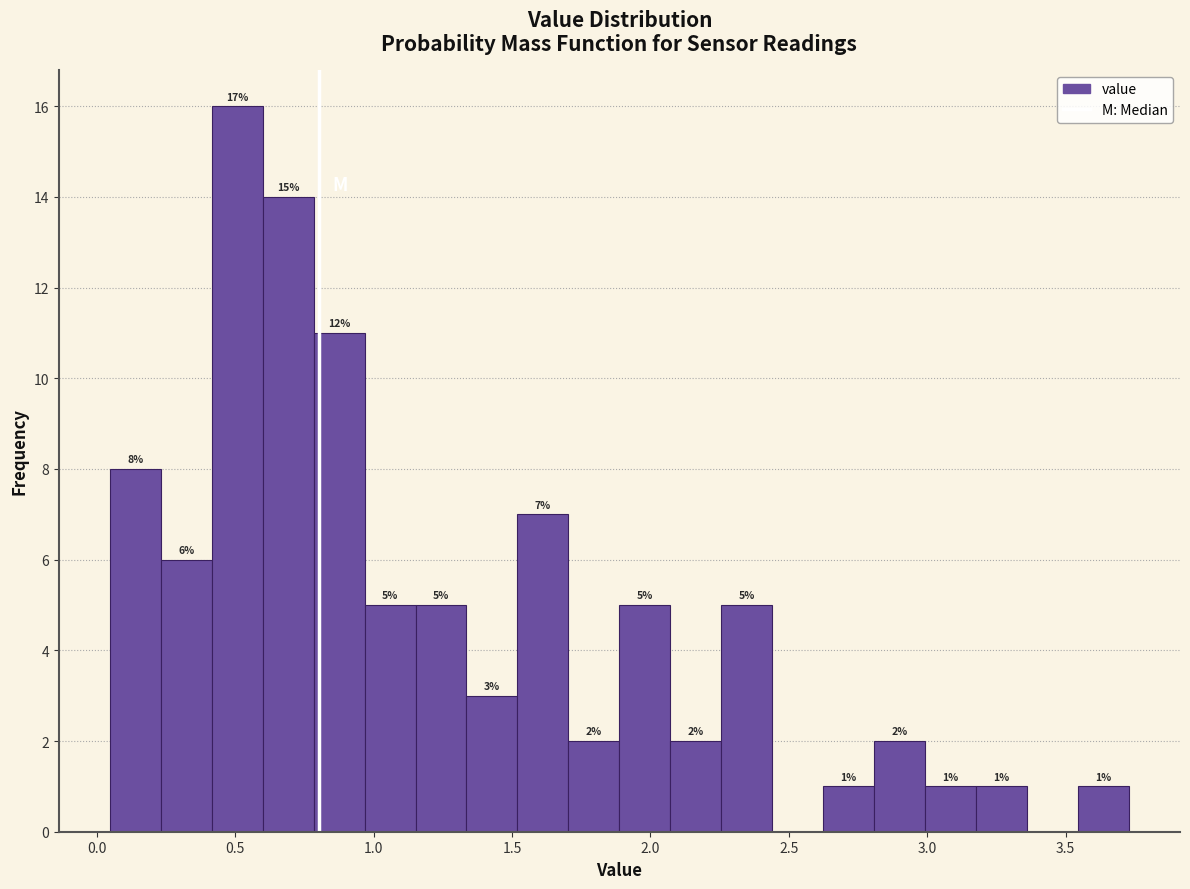

Around what value on the x-axis is the tallest bar? Give the approximate position of its centre, as read against the axis.

0.50